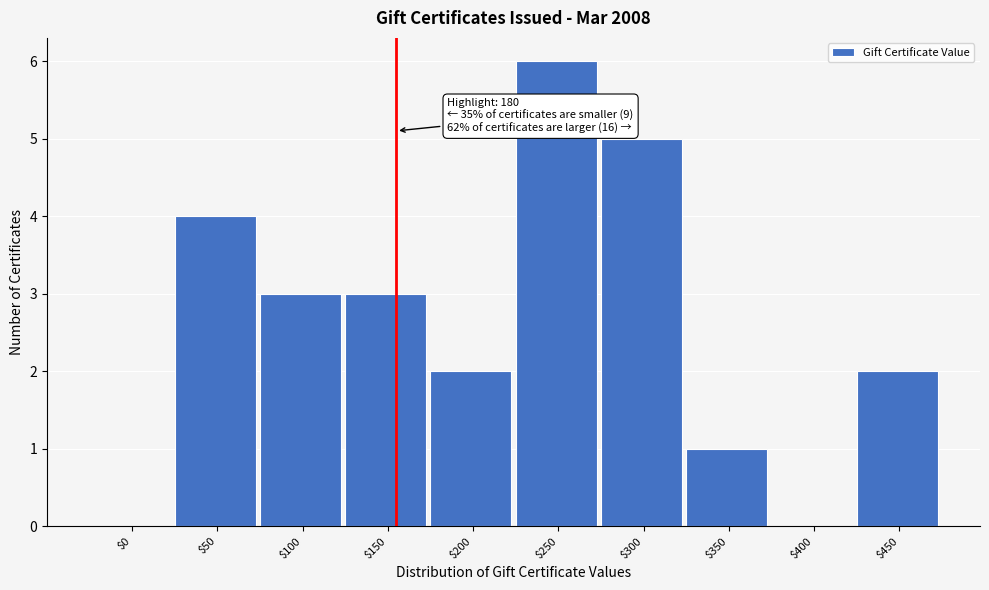

What value does the data have at $150?

3